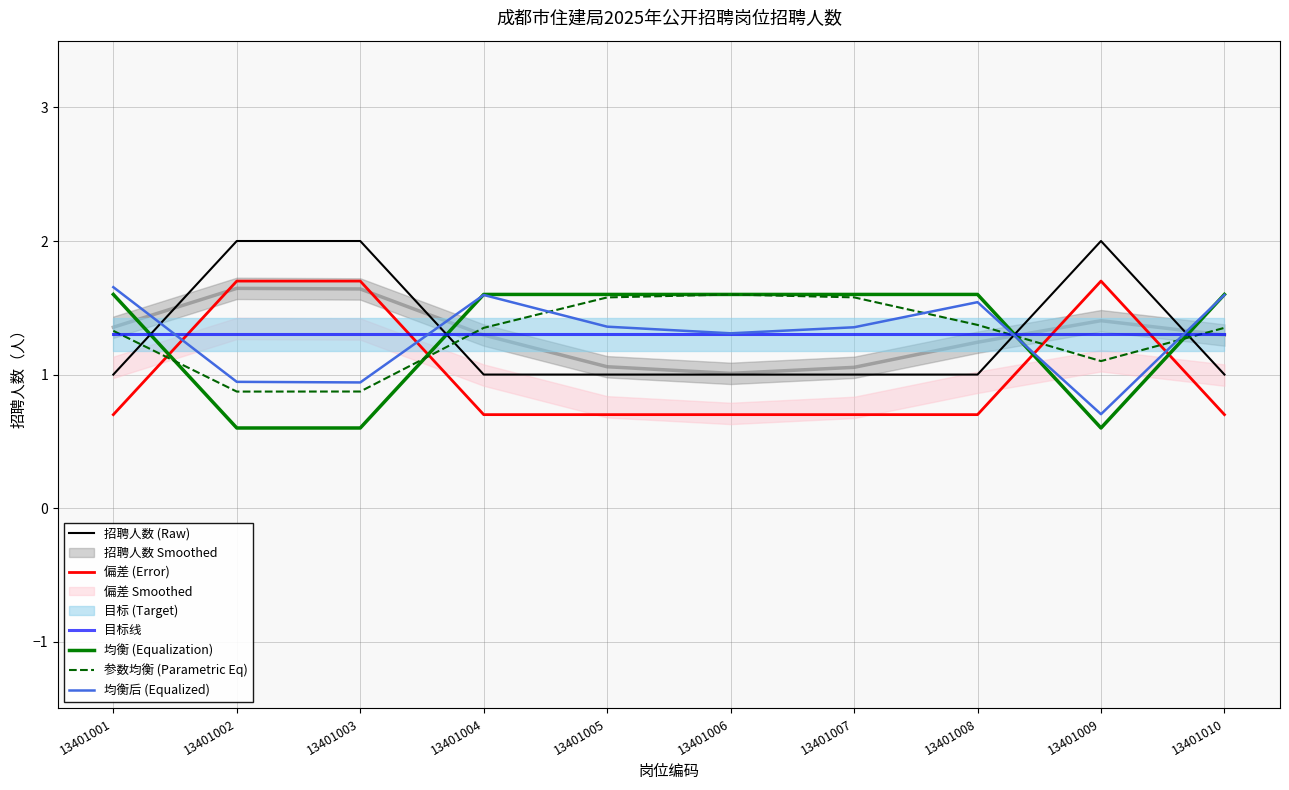

What is the value of the 目标线 point at the 9th from the left?

1.3